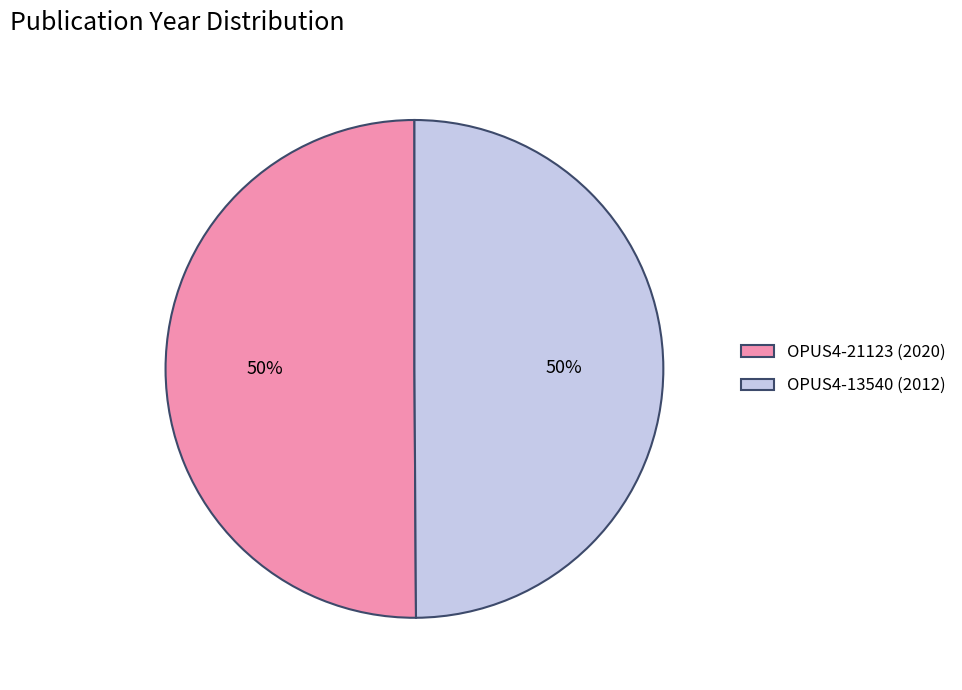

Combined, do OPUS4-21123 (2020) and OPUS4-13540 (2012) account for over 50%?

Yes